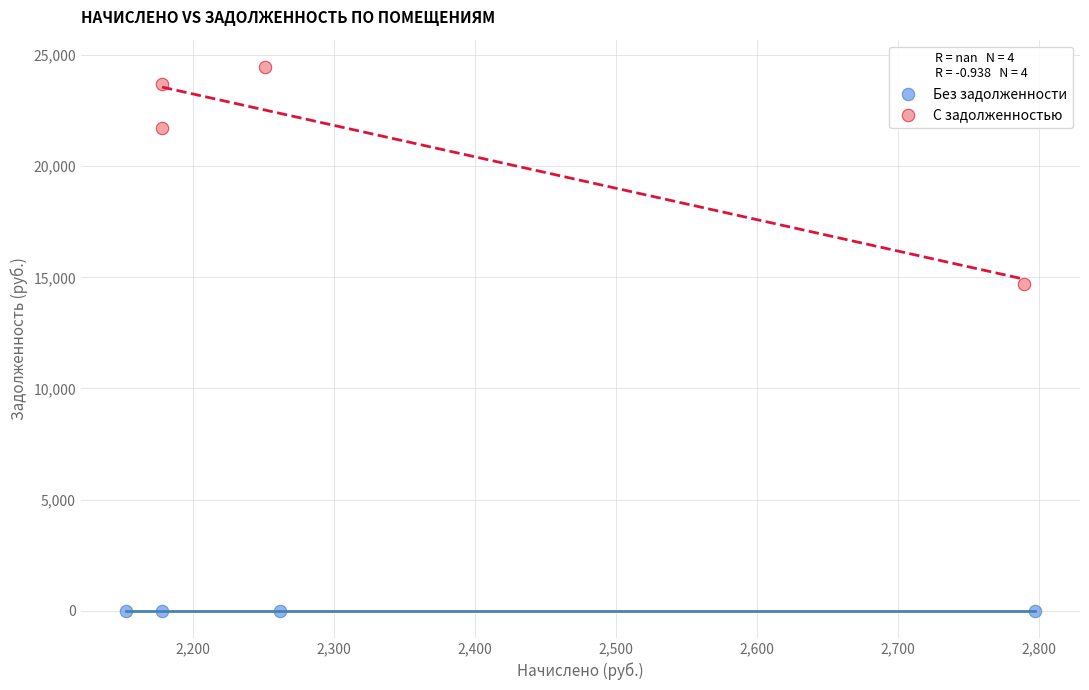

What are all the series names shown in the legend?

Без задолженности, С задолженностью